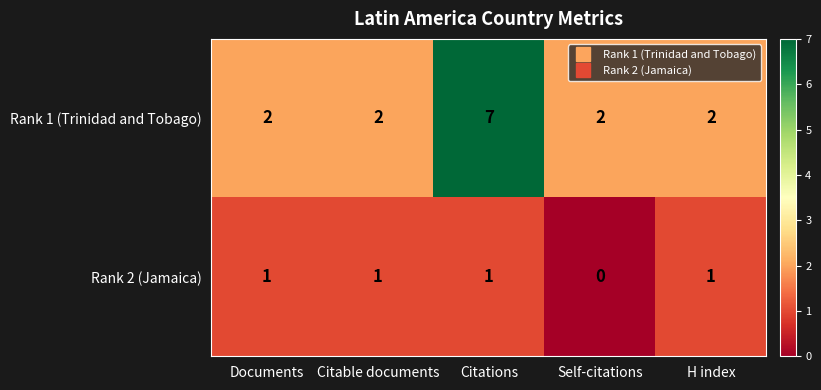

How many Rank 1 (Trinidad and Tobago) values are between 2 and 3?

4